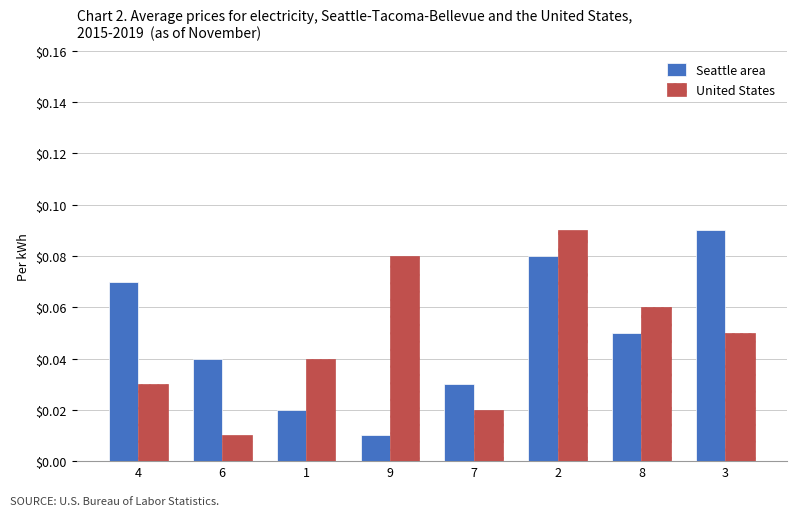

Rank the series at 7 from lowest to highest value.

United States, Seattle area